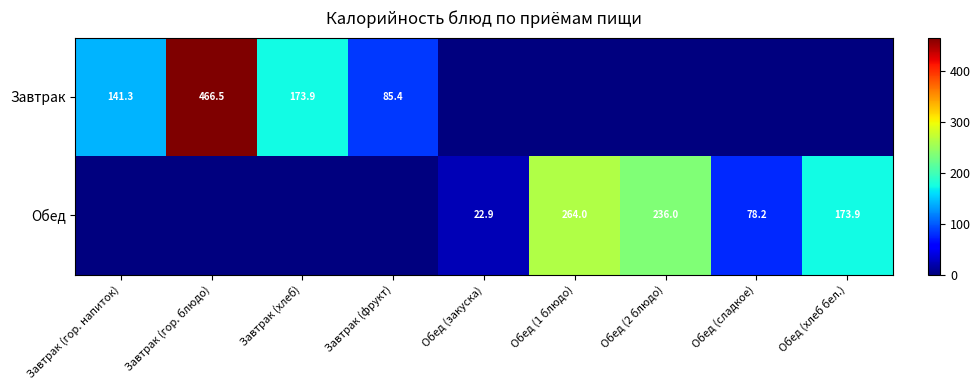

The Обед series shows 127.4 at Обед (сладкое). True or false?

False